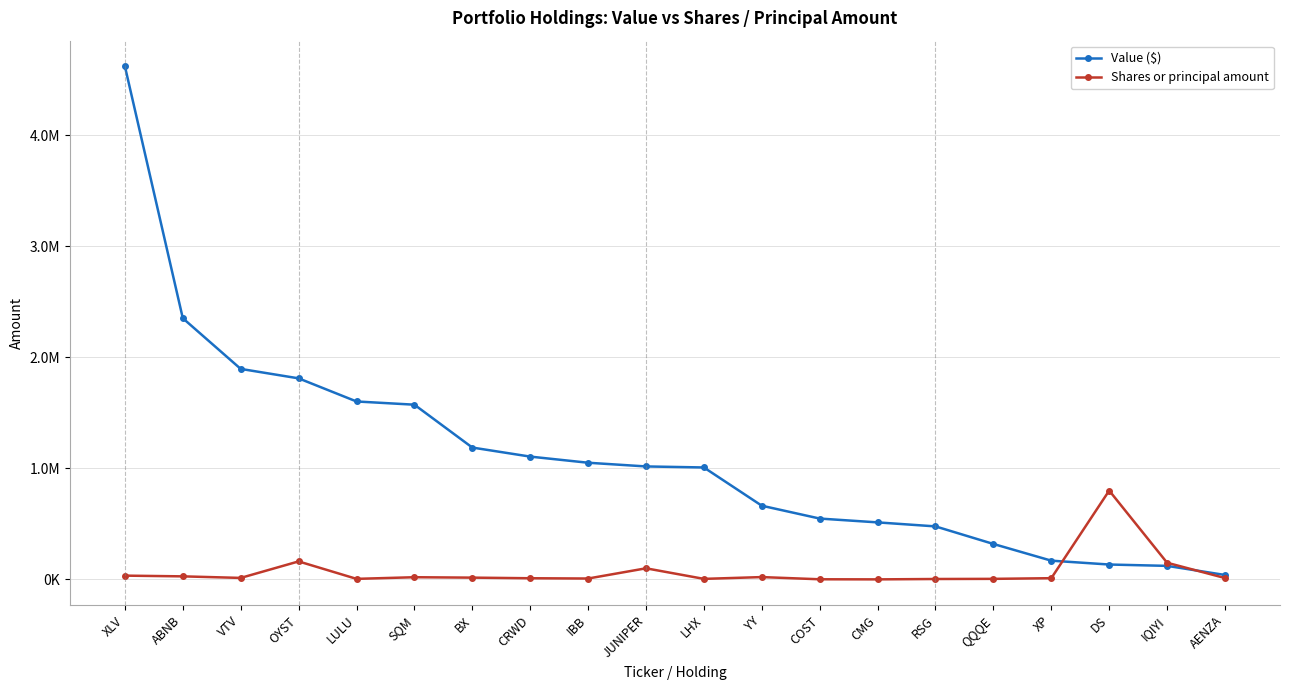

What is the difference between the Value ($) values at LULU and LHX?

594164